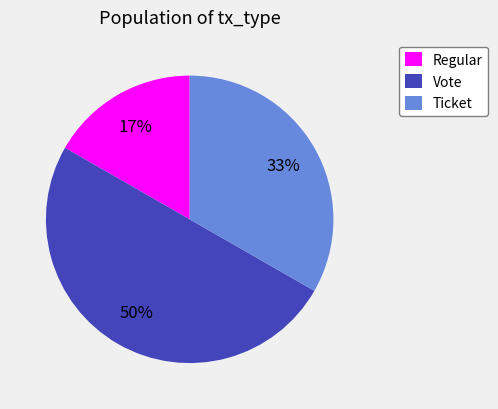

To the nearest percent, what is the difference between the largest and smallest slice percentages?

33%